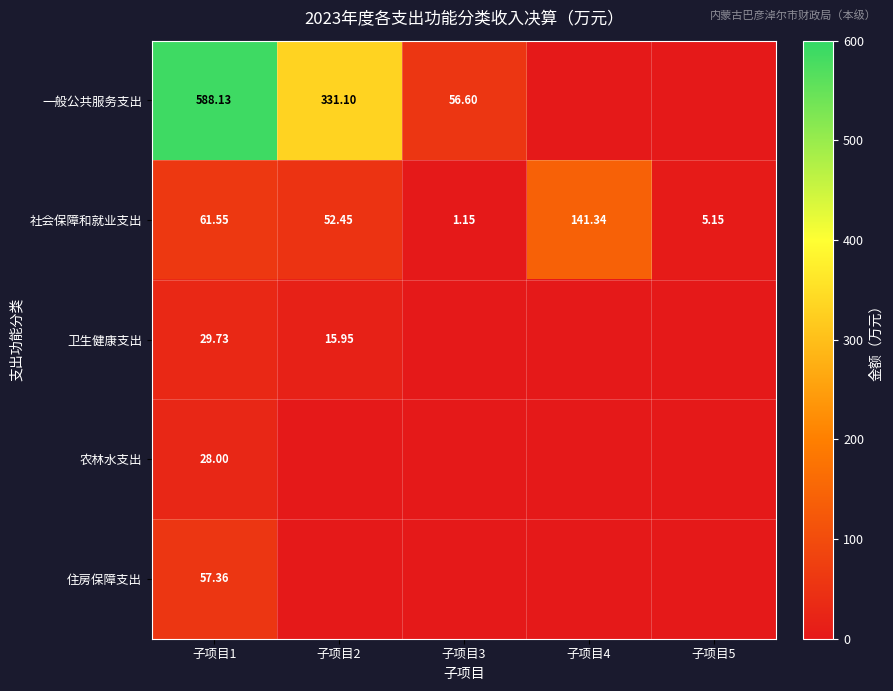

The value of 卫生健康支出 at 子项目2 is 15.9. True or false?

True